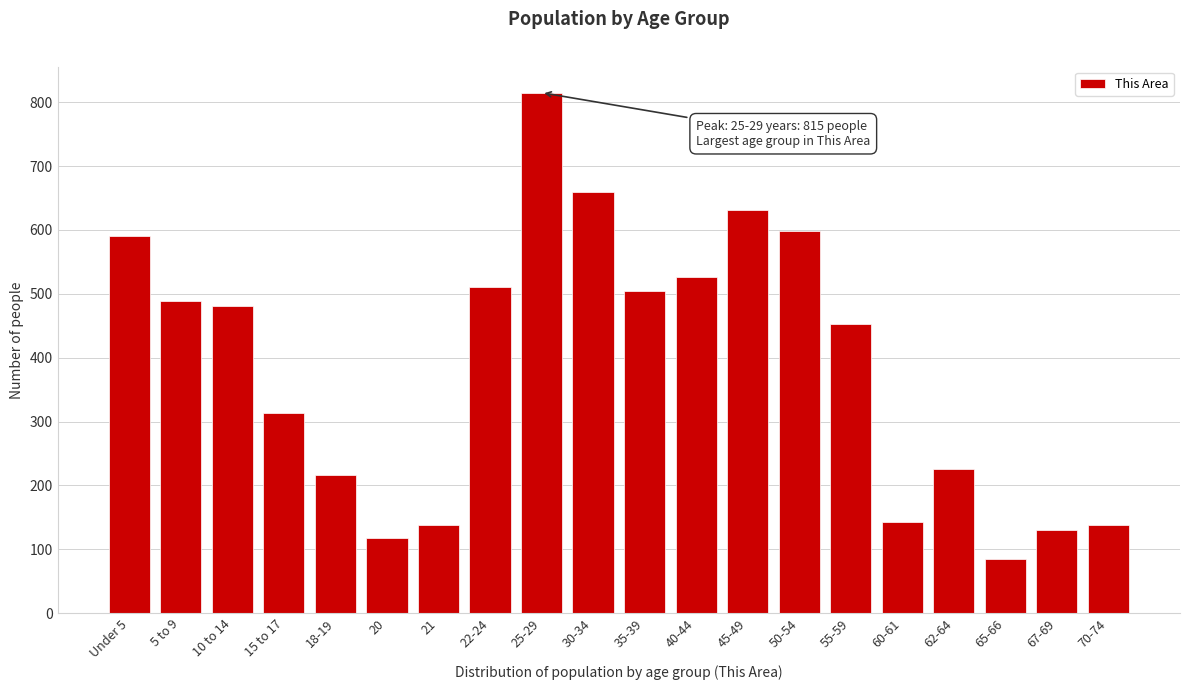

Reading right to left, list all the values displayed in this chart.

138	130	84	226	142	452	599	632	527	505	659	815	511	138	118	216	314	481	488	590